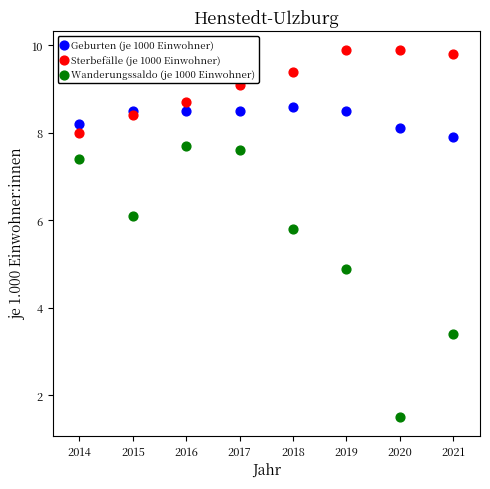

What is the X range (max minus min) for the scatter plot?

7.0